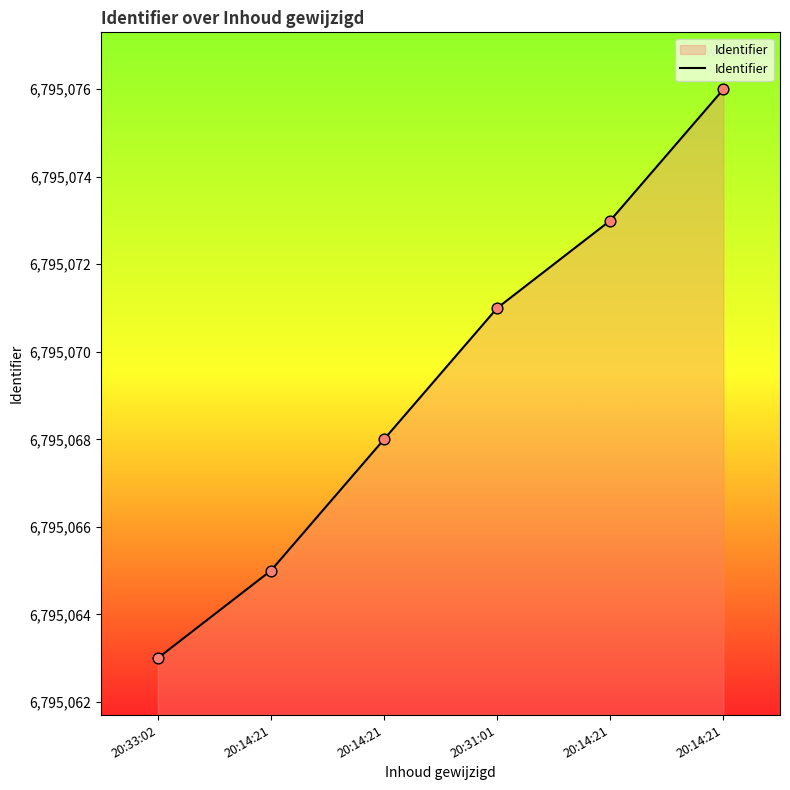

Between 20:14:21 and 20:33:02, which is larger?

20:14:21